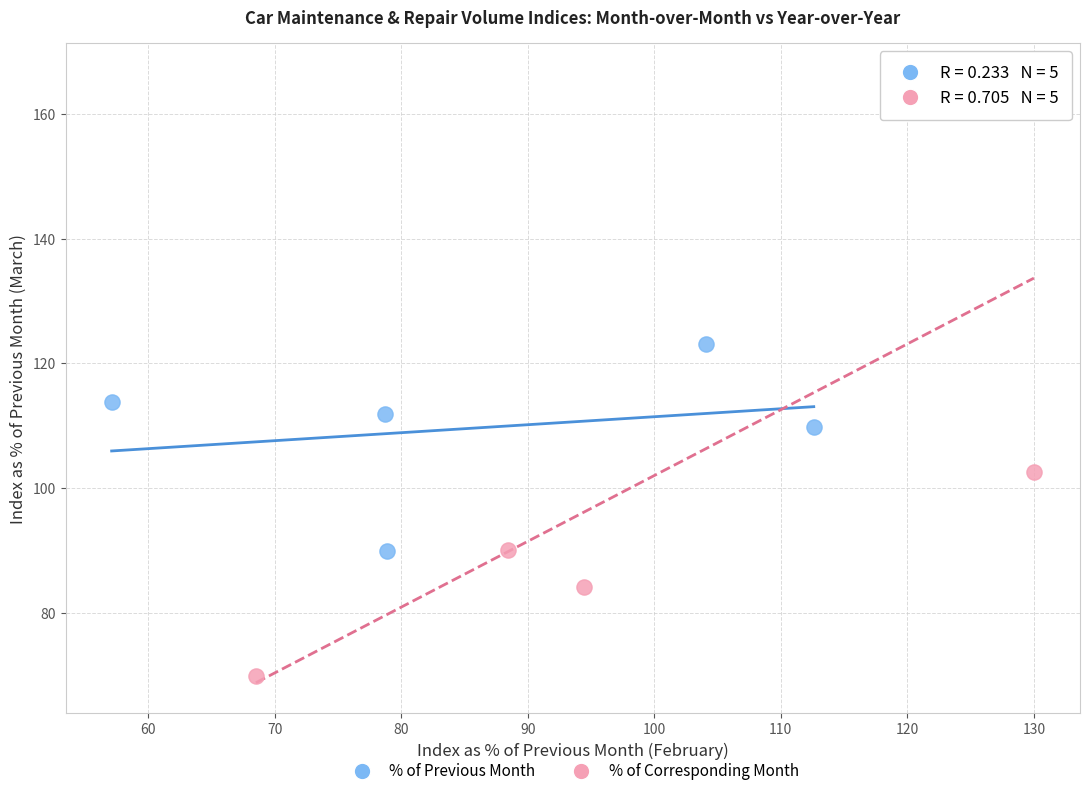

Which series contains the lowest Y value?

% of Corresponding Month